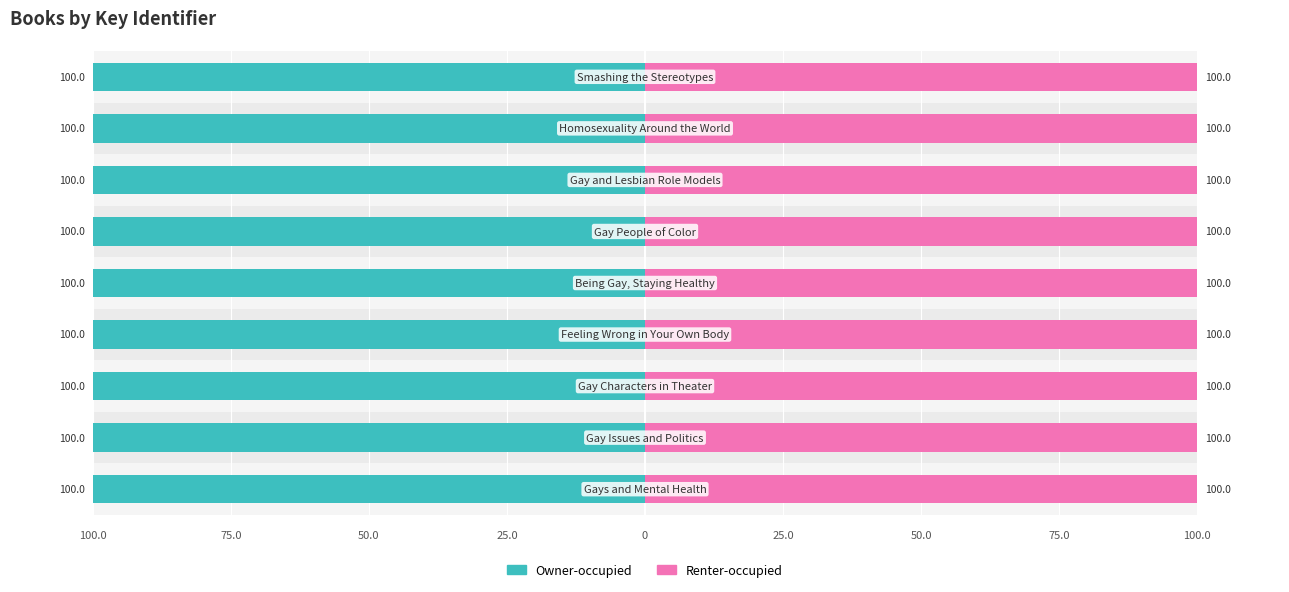

What is the sum of the Renter-occupied values at 100.0 and 100.0?

200.0